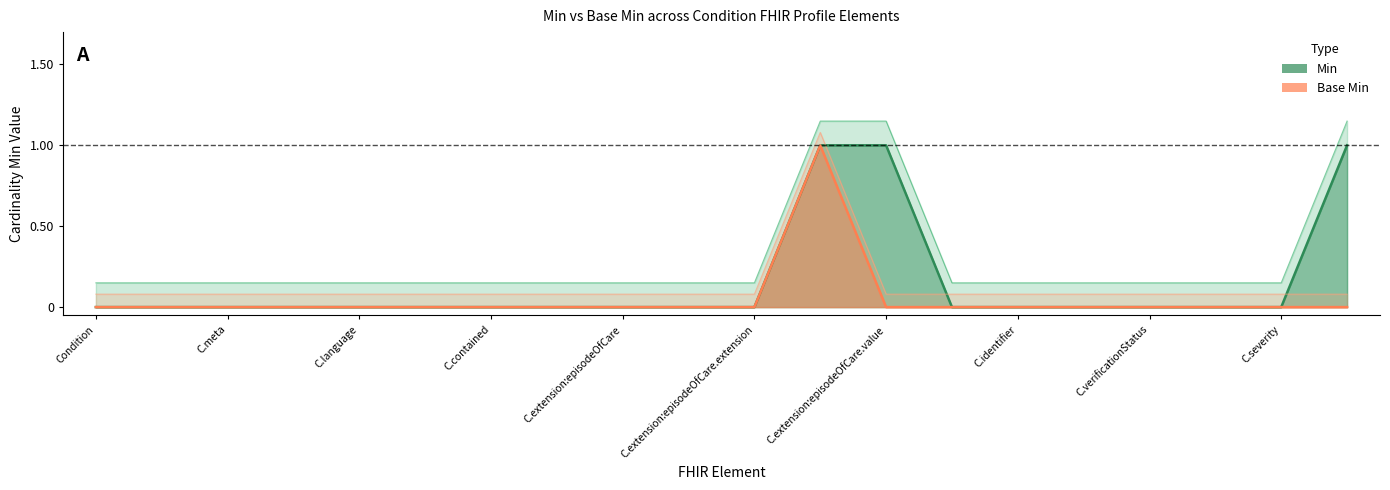

List the series in order of their overall mean, highest first.

Min, Base Min